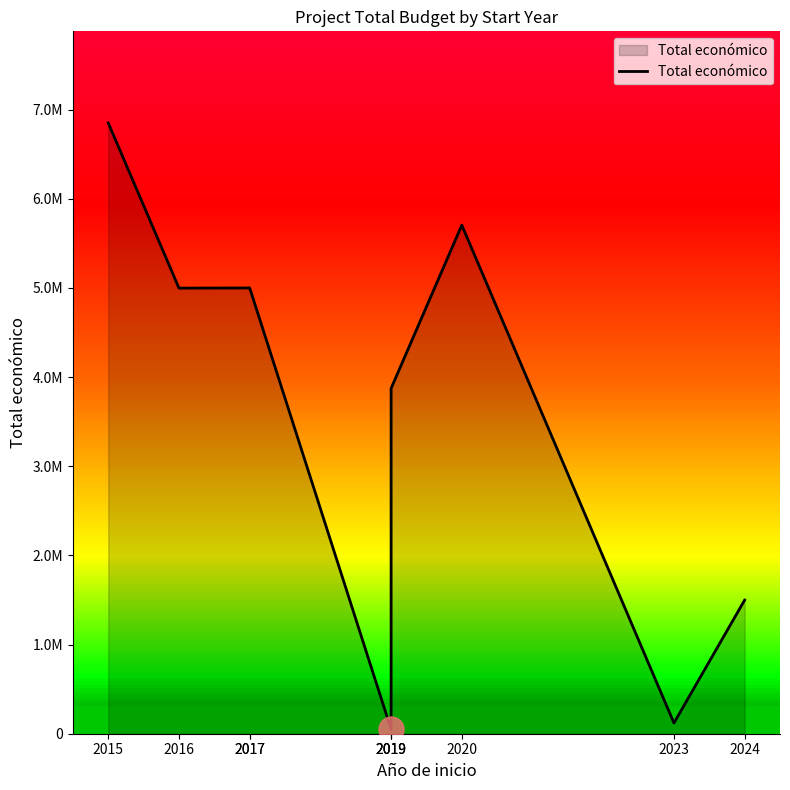

Is it true that the value at 2023 is 78253?

False